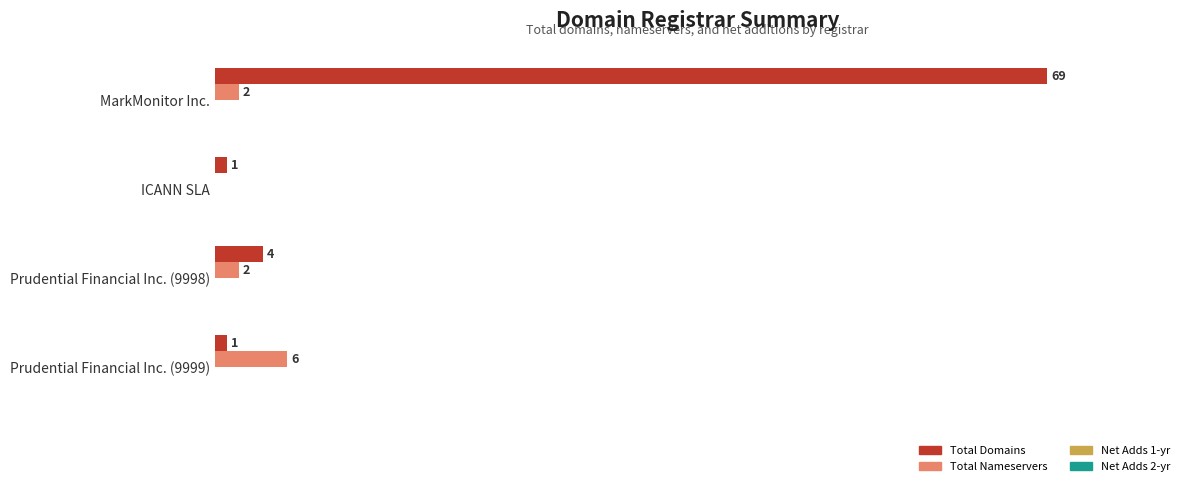

At which label does Total Domains reach its peak?

MarkMonitor Inc.